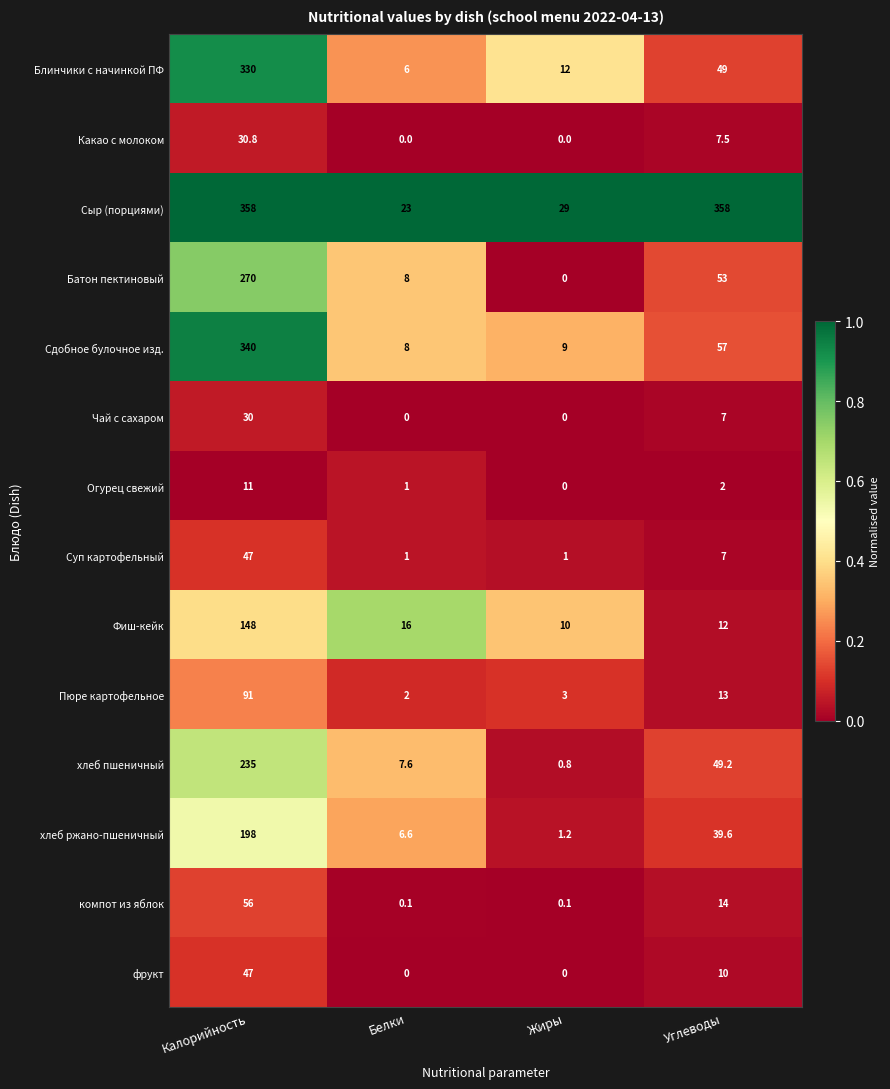

Rank the categories by Блинчики с начинкой ПФ value from highest to lowest.

Калорийность, Углеводы, Жиры, Белки